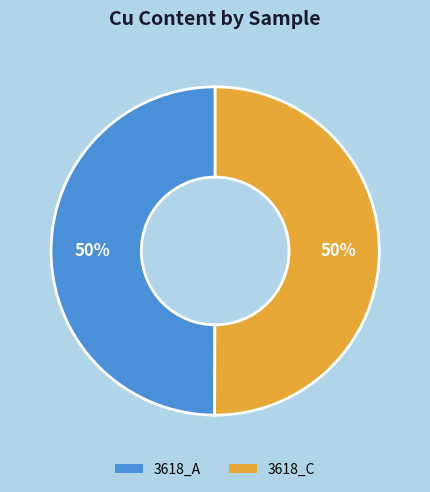

To the nearest percent, what percentage of the pie is 3618_A?

50%